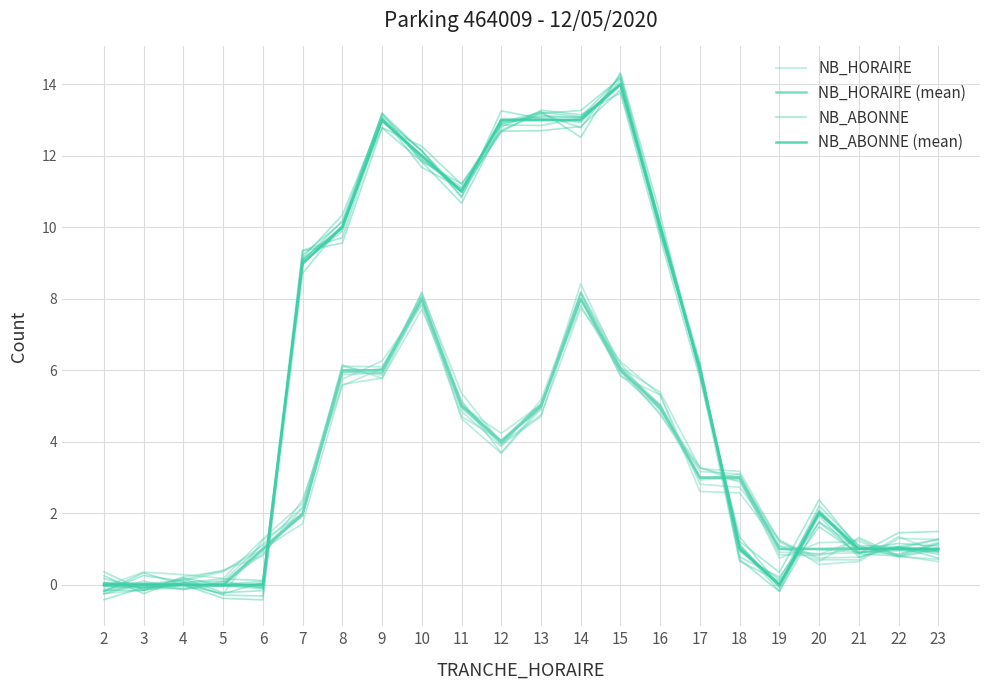

Reading left to right, list all the values displayed in this chart.

NB_HORAIRE: 2=0	3=0	4=0	5=0	6=1	7=2	8=6	9=6	10=8	11=5	12=4	13=5	14=8	15=6	16=5	17=3	18=3	19=1	20=1	21=1	22=1	23=1
NB_HORAIRE (mean): 2=0	3=0	4=0	5=0	6=1	7=2	8=6	9=6	10=8	11=5	12=4	13=5	14=8	15=6	16=5	17=3	18=3	19=1	20=1	21=1	22=1	23=1
NB_ABONNE: 2=0	3=0	4=0	5=0	6=0	7=9	8=10	9=13	10=12	11=11	12=13	13=13	14=13	15=14	16=10	17=6	18=1	19=0	20=2	21=1	22=1	23=1
NB_ABONNE (mean): 2=0	3=0	4=0	5=0	6=0	7=9	8=10	9=13	10=12	11=11	12=13	13=13	14=13	15=14	16=10	17=6	18=1	19=0	20=2	21=1	22=1	23=1